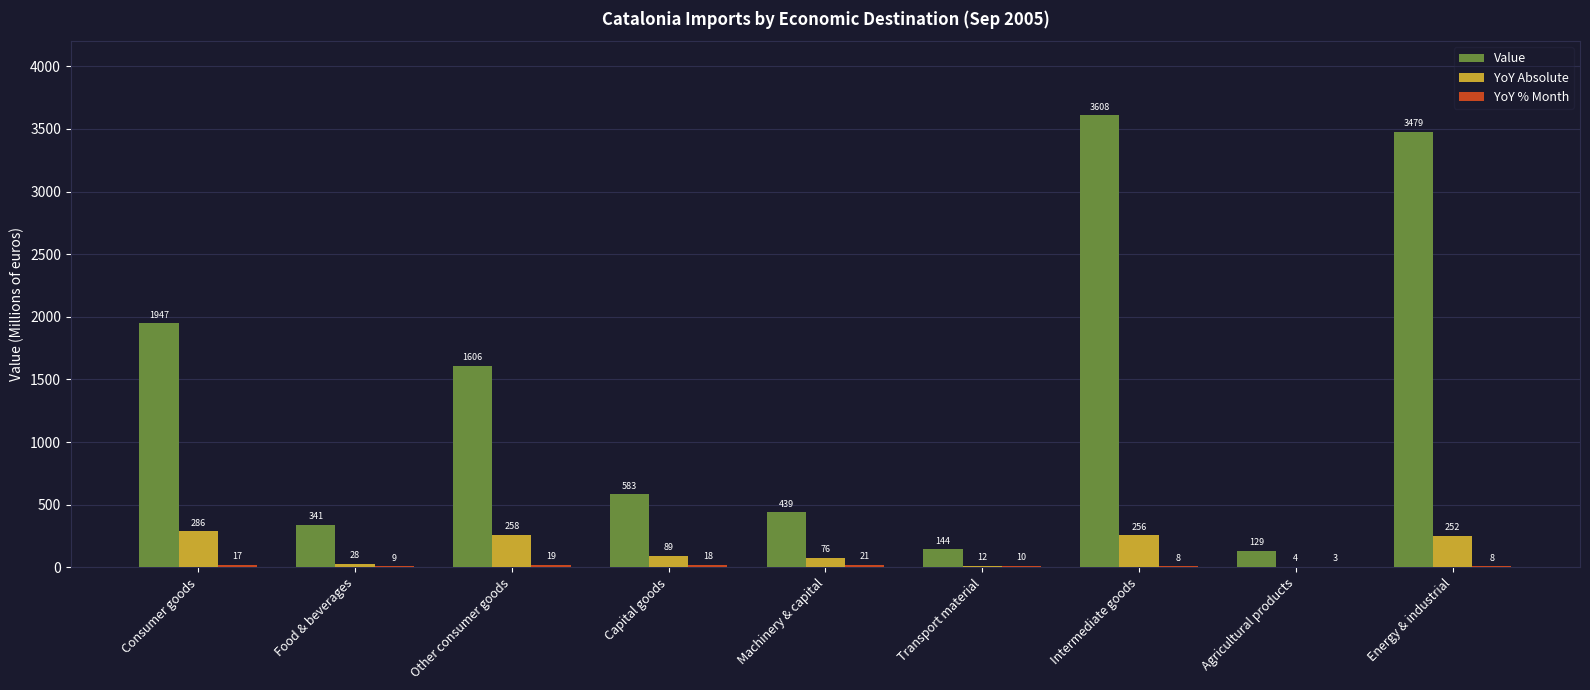

At which category does the chart reach its peak across all series?

Intermediate goods